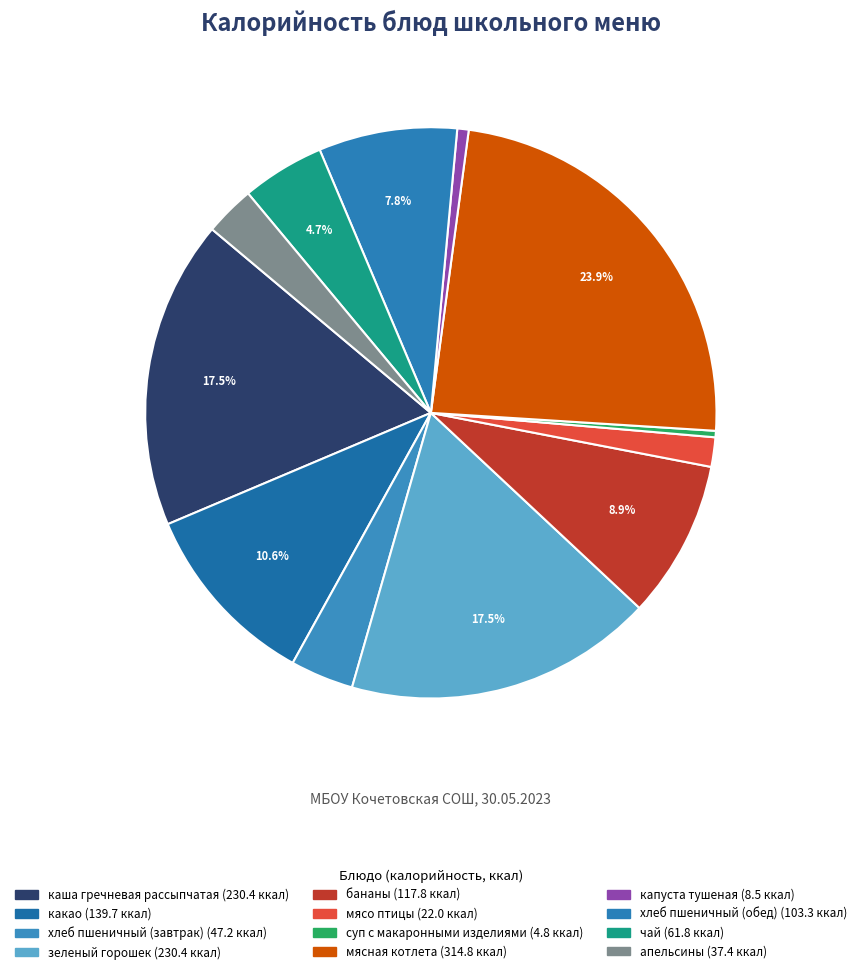

How many segments does this pie chart have?

12